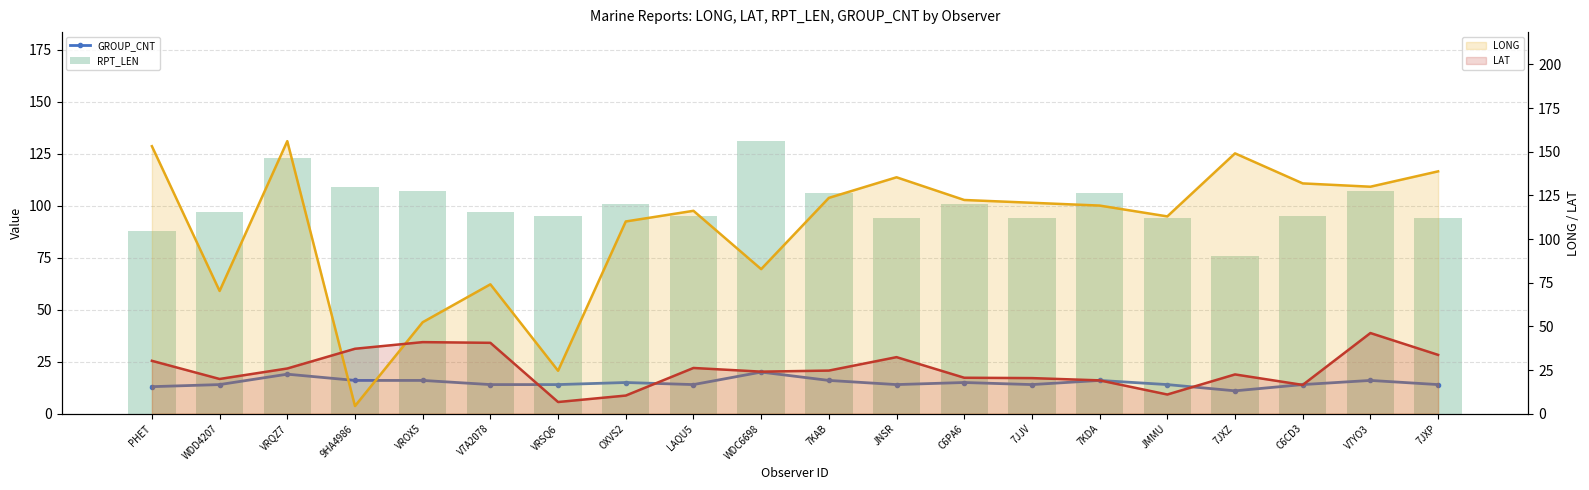

What is the difference between the LAT values at VROX5 and 7JJV?

20.6